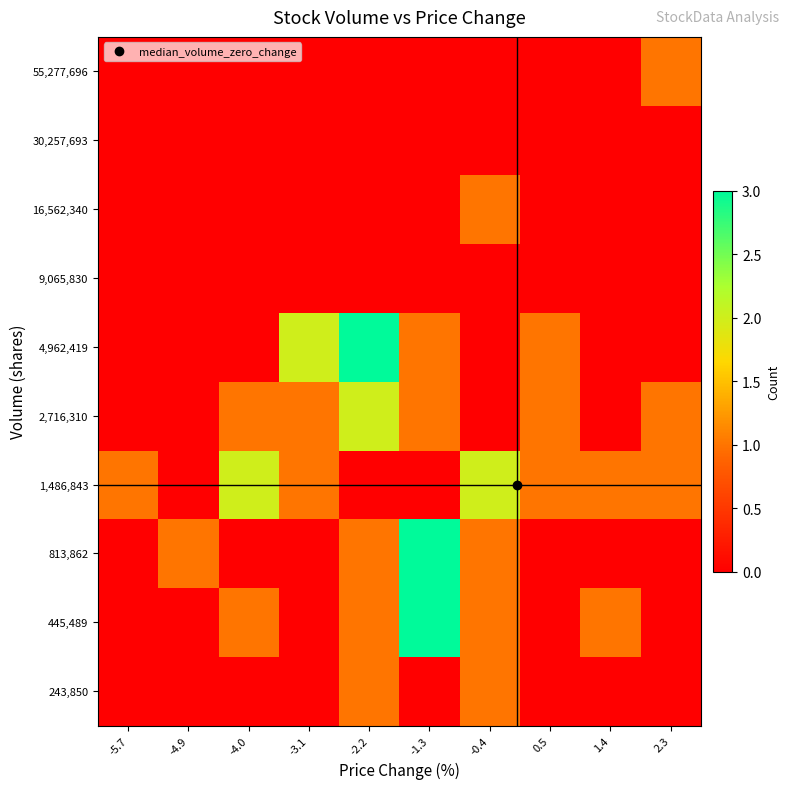

Reading left to right, list all the values displayed in this chart.

243,850: -5.7=0	-4.9=0	-4.0=0	-3.1=0	-2.2=1	-1.3=0	-0.4=1	0.5=0	1.4=0	2.3=0
445,489: -5.7=0	-4.9=0	-4.0=1	-3.1=0	-2.2=1	-1.3=3	-0.4=1	0.5=0	1.4=1	2.3=0
813,862: -5.7=0	-4.9=1	-4.0=0	-3.1=0	-2.2=1	-1.3=3	-0.4=1	0.5=0	1.4=0	2.3=0
1,486,843: -5.7=1	-4.9=0	-4.0=2	-3.1=1	-2.2=0	-1.3=0	-0.4=2	0.5=1	1.4=1	2.3=1
2,716,310: -5.7=0	-4.9=0	-4.0=1	-3.1=1	-2.2=2	-1.3=1	-0.4=0	0.5=1	1.4=0	2.3=1
4,962,419: -5.7=0	-4.9=0	-4.0=0	-3.1=2	-2.2=3	-1.3=1	-0.4=0	0.5=1	1.4=0	2.3=0
9,065,830: -5.7=0	-4.9=0	-4.0=0	-3.1=0	-2.2=0	-1.3=0	-0.4=0	0.5=0	1.4=0	2.3=0
16,562,340: -5.7=0	-4.9=0	-4.0=0	-3.1=0	-2.2=0	-1.3=0	-0.4=1	0.5=0	1.4=0	2.3=0
30,257,693: -5.7=0	-4.9=0	-4.0=0	-3.1=0	-2.2=0	-1.3=0	-0.4=0	0.5=0	1.4=0	2.3=0
55,277,696: -5.7=0	-4.9=0	-4.0=0	-3.1=0	-2.2=0	-1.3=0	-0.4=0	0.5=0	1.4=0	2.3=1